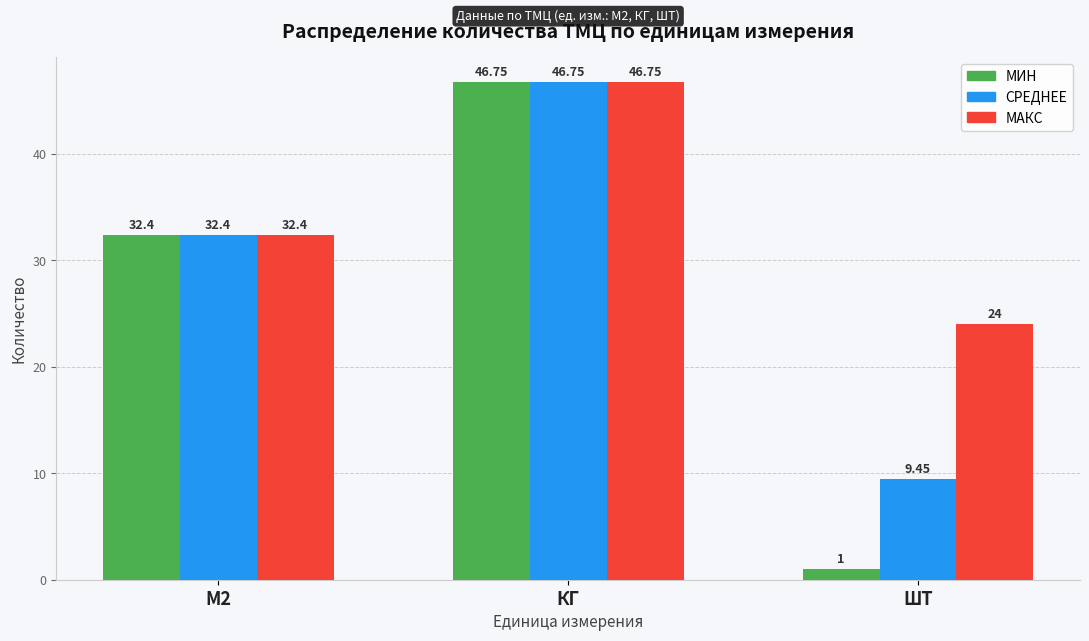

How many values in the СРЕДНЕЕ series exceed 32?

2